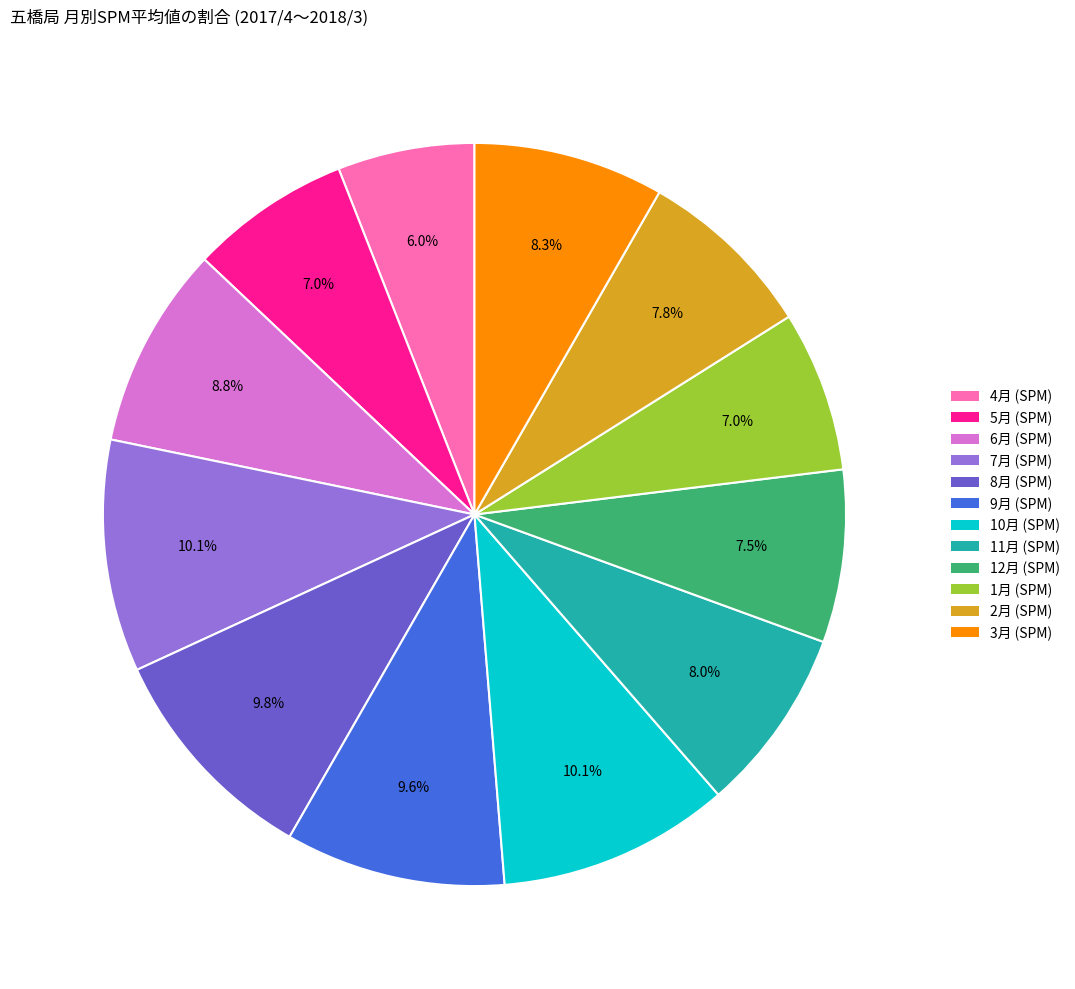

Is it true that 4月 (SPM) is 6% of the pie?

True